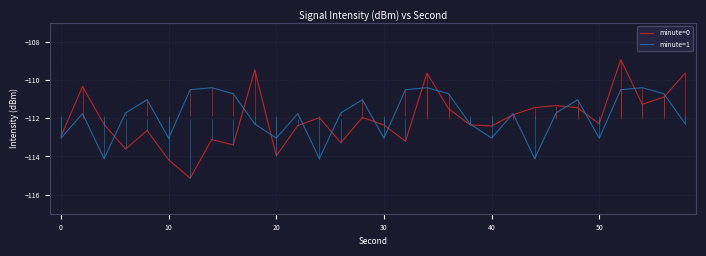

How many values in the minute=1 series exceed -111?

9